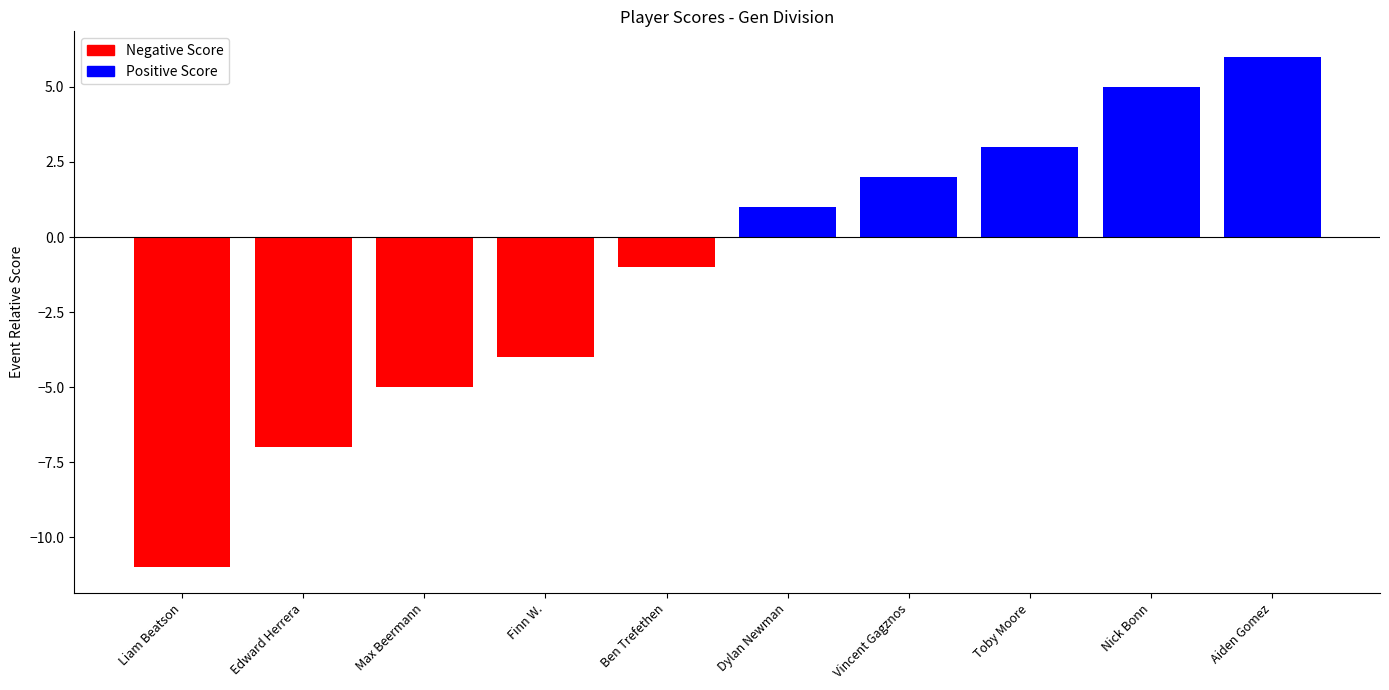

What is the smallest value displayed?

-11